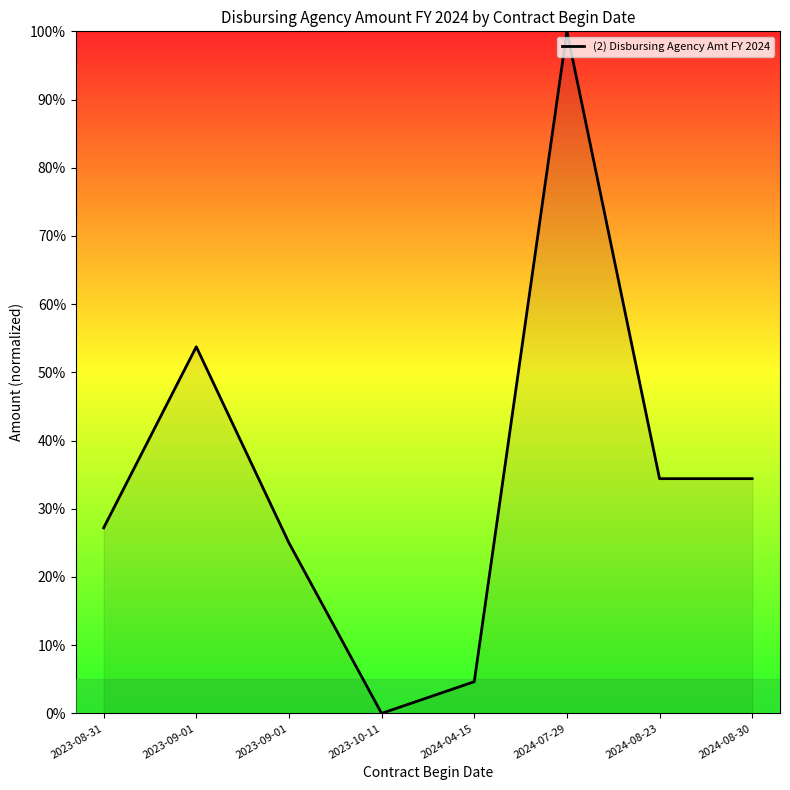

The value at 2024-08-23 is 0.6. True or false?

False